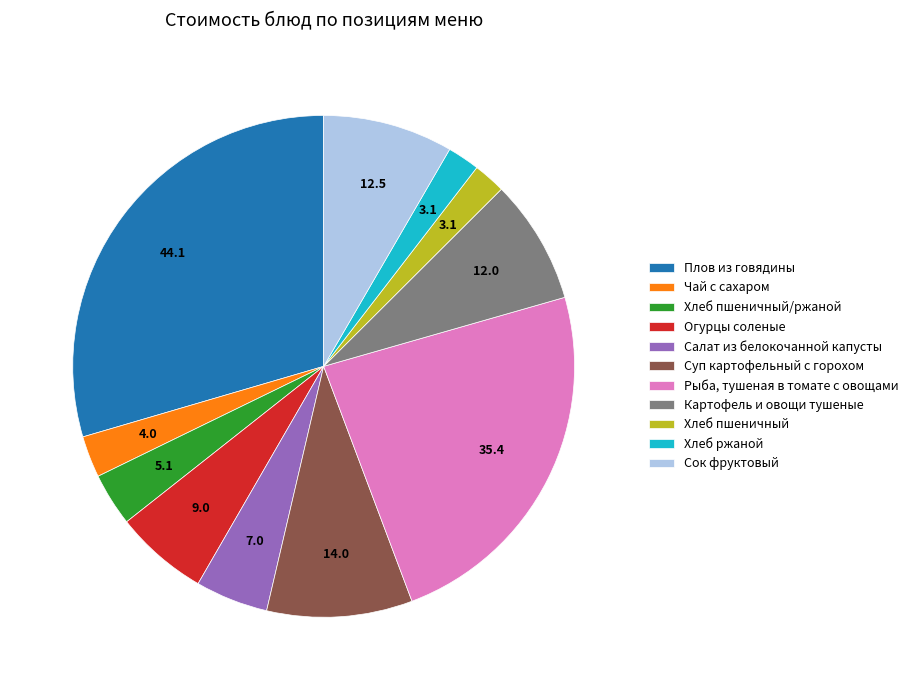

Which slice is the largest?

Плов из говядины